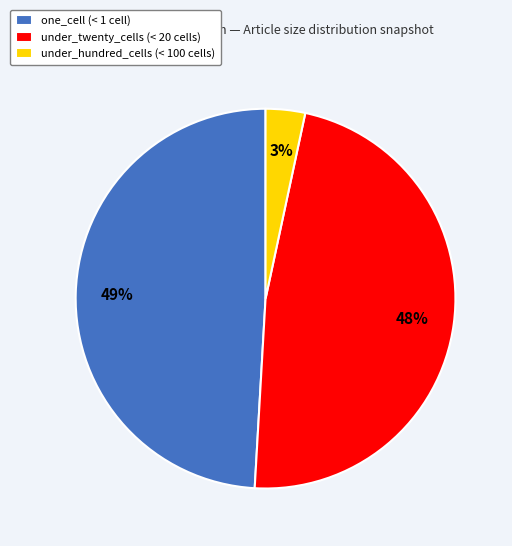

True or false: under_twenty_cells (< 20 cells) accounts for 48% of the total.

True